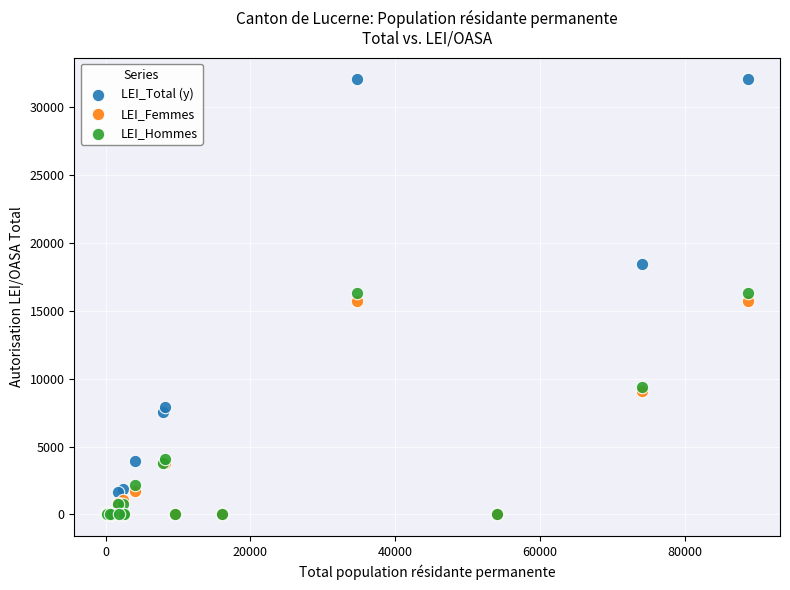

Which series has the largest Y range (max minus min)?

LEI_Total (y)